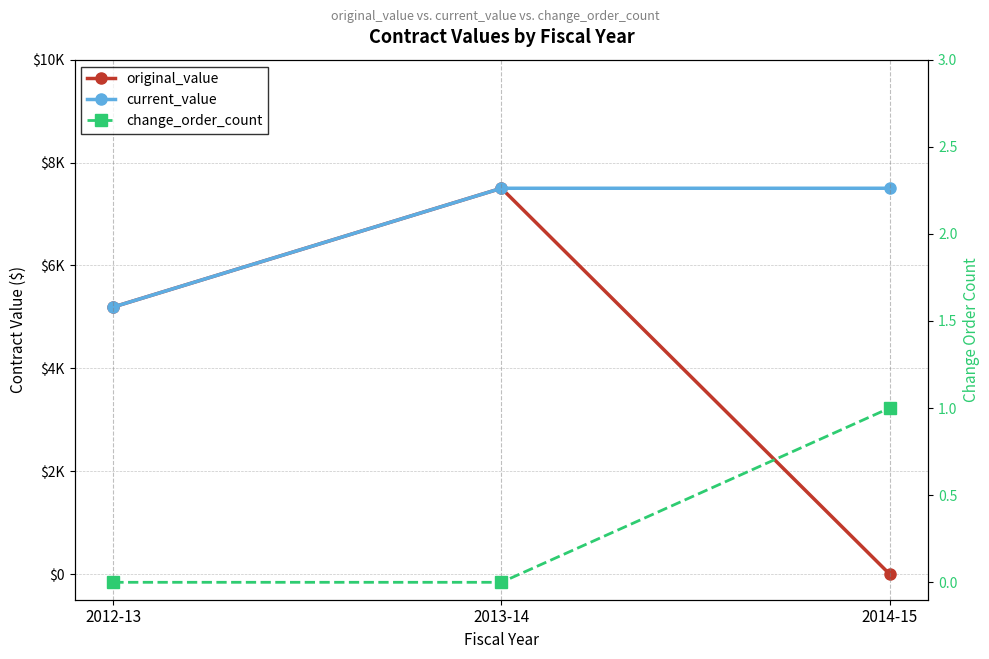

What are all the series names shown in the legend?

original_value, current_value, change_order_count